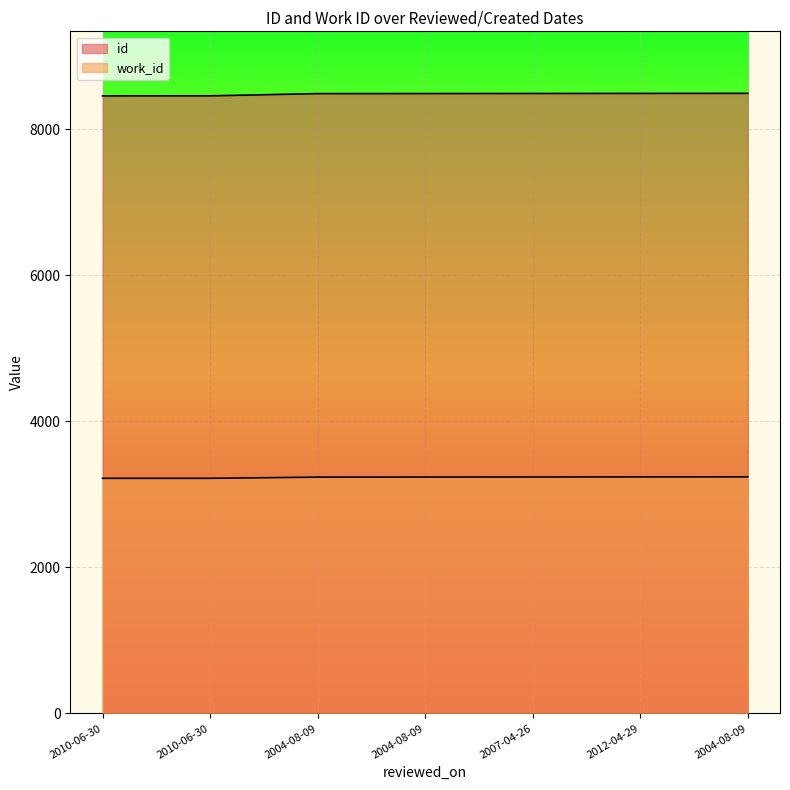

How many lines are shown in the chart?

2